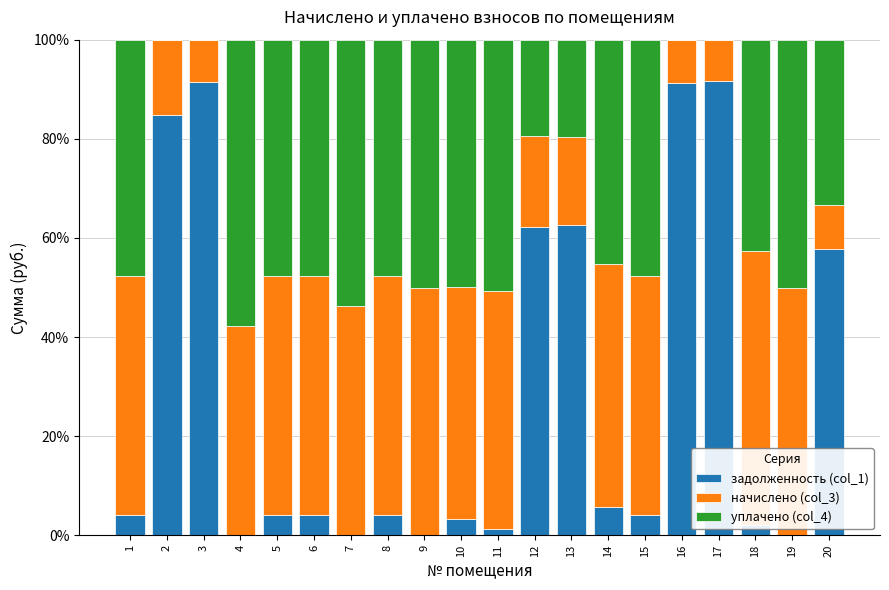

Does the chart contain stacked bars?

Yes